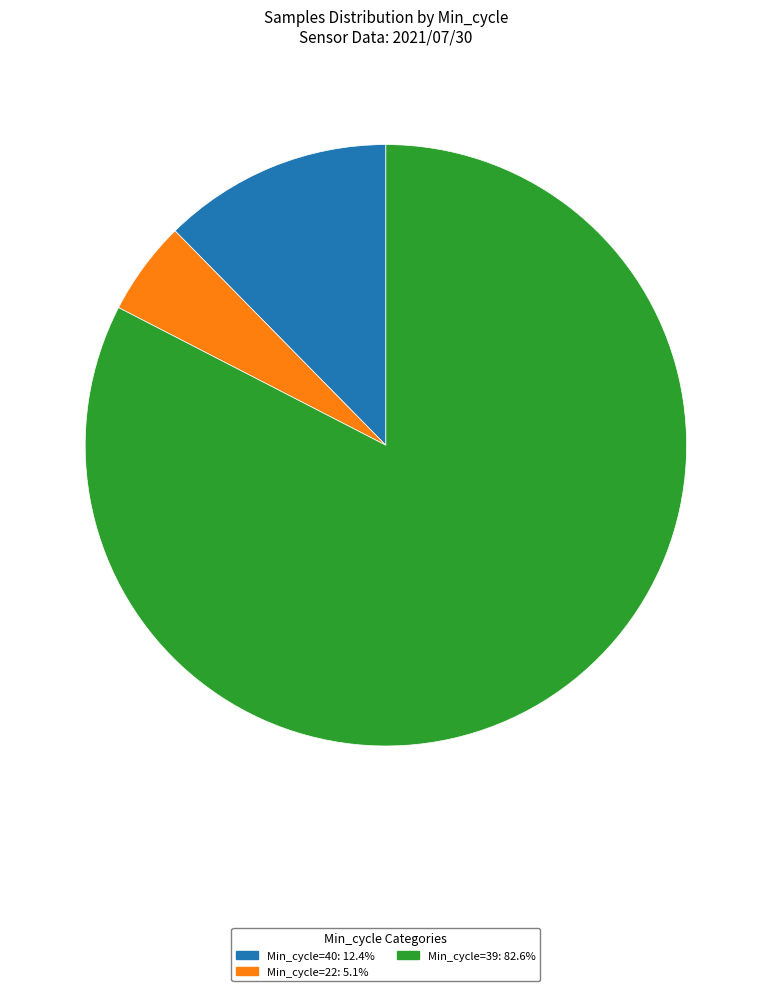

Is there any slice that represents more than half of the pie?

Yes